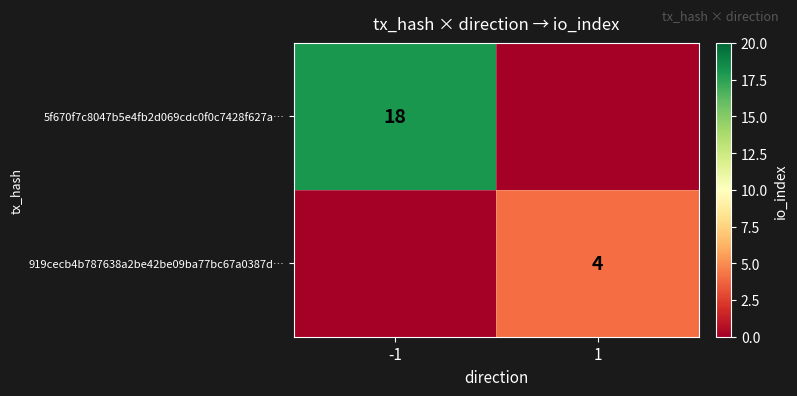

The value of 5f670f7c8047b5e4fb2d069cdc0f0c7428f627a… at -1 is 32. True or false?

False